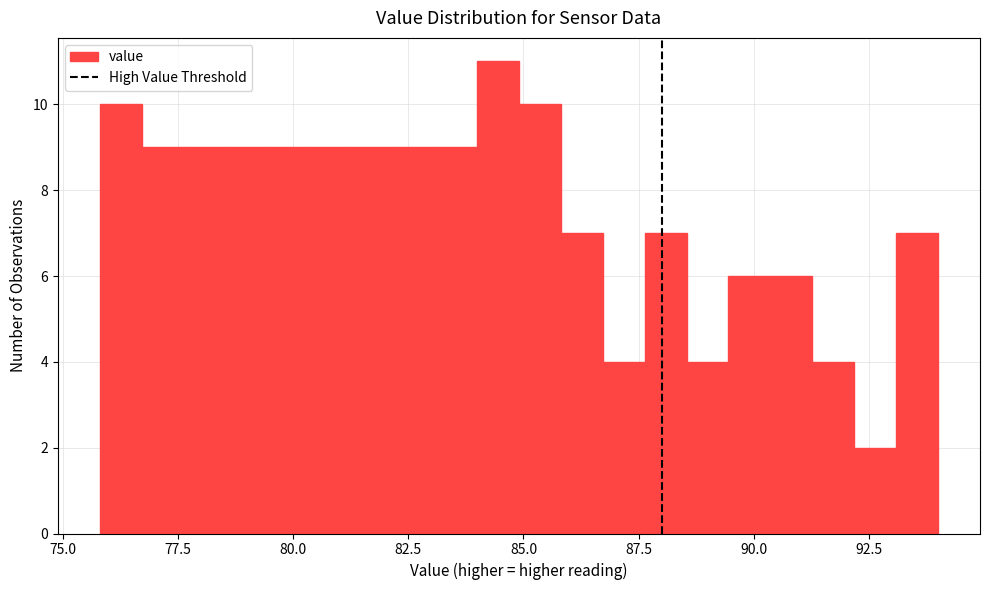

Read against the x-axis, roughly where is the centre of the tallest bar?

84.5